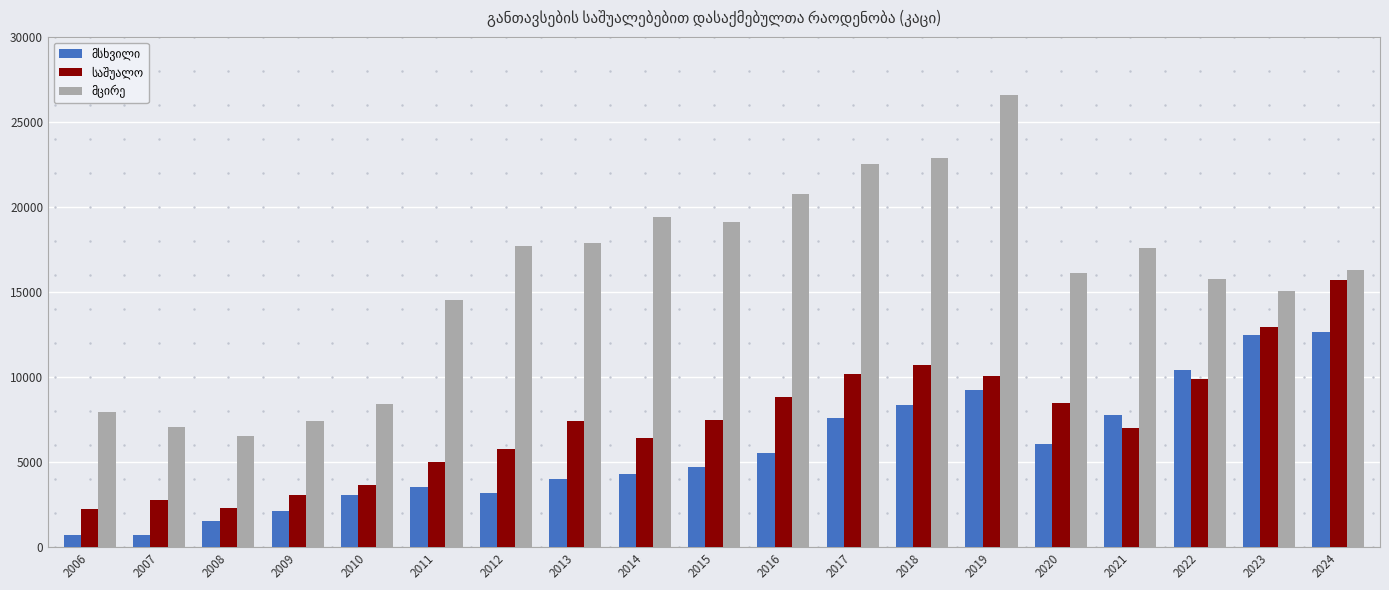

What is the greatest value displayed?

26574